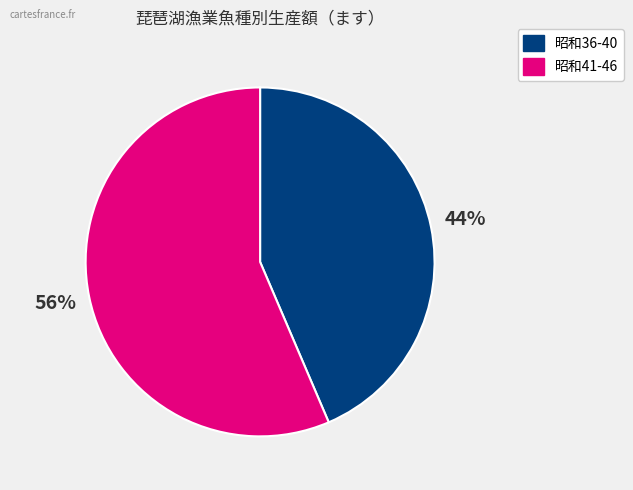

To the nearest percent, what is the average slice percentage?

50%